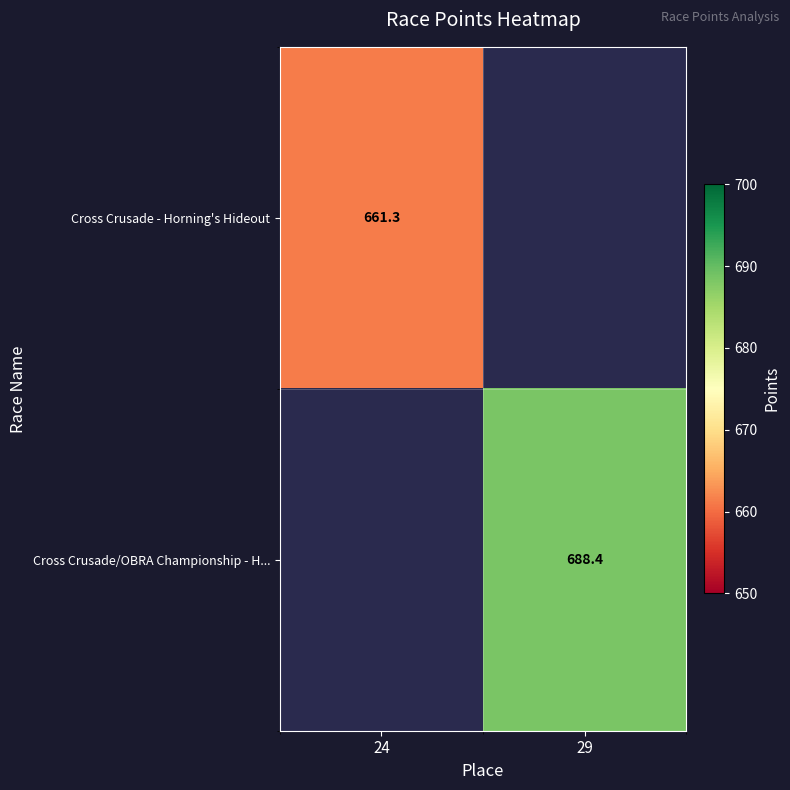

Is the value of Cross Crusade/OBRA Championship - H... at 29 greater than the value of Cross Crusade - Horning's Hideout at 24?

Yes